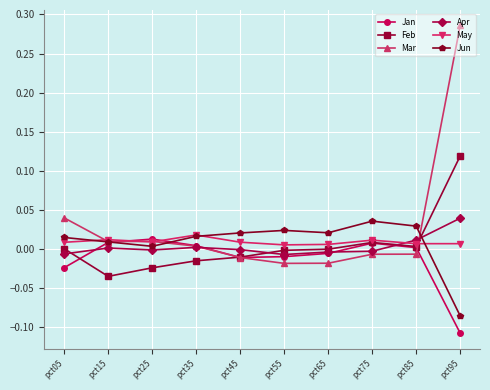

List the series in order of their peak value, lowest first.

Jan, May, Jun, Apr, Feb, Mar